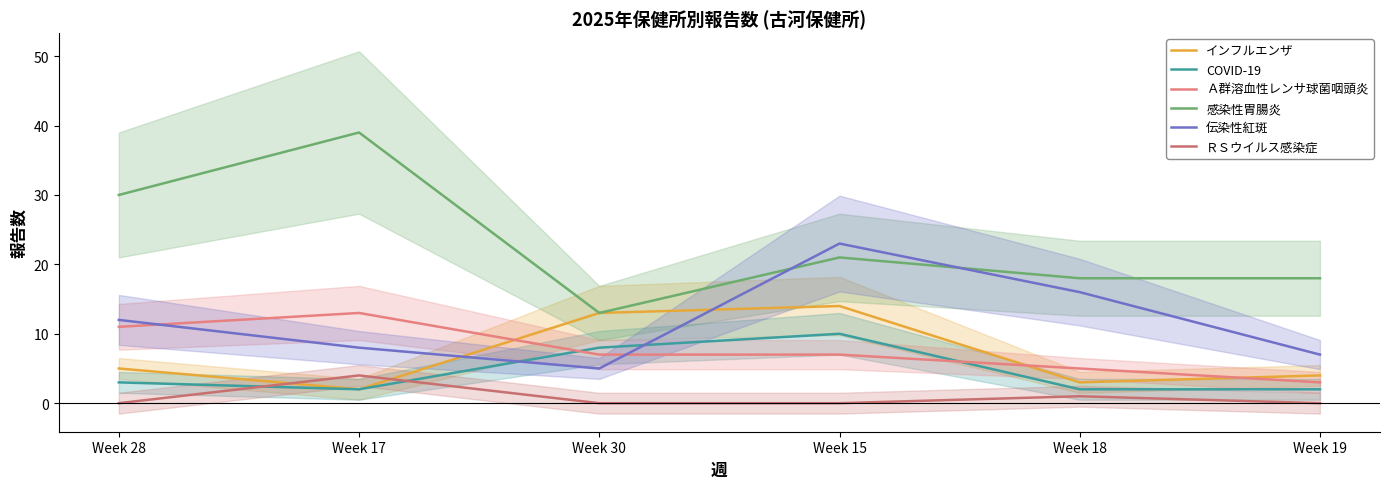

Count the number of data series in this chart.

6